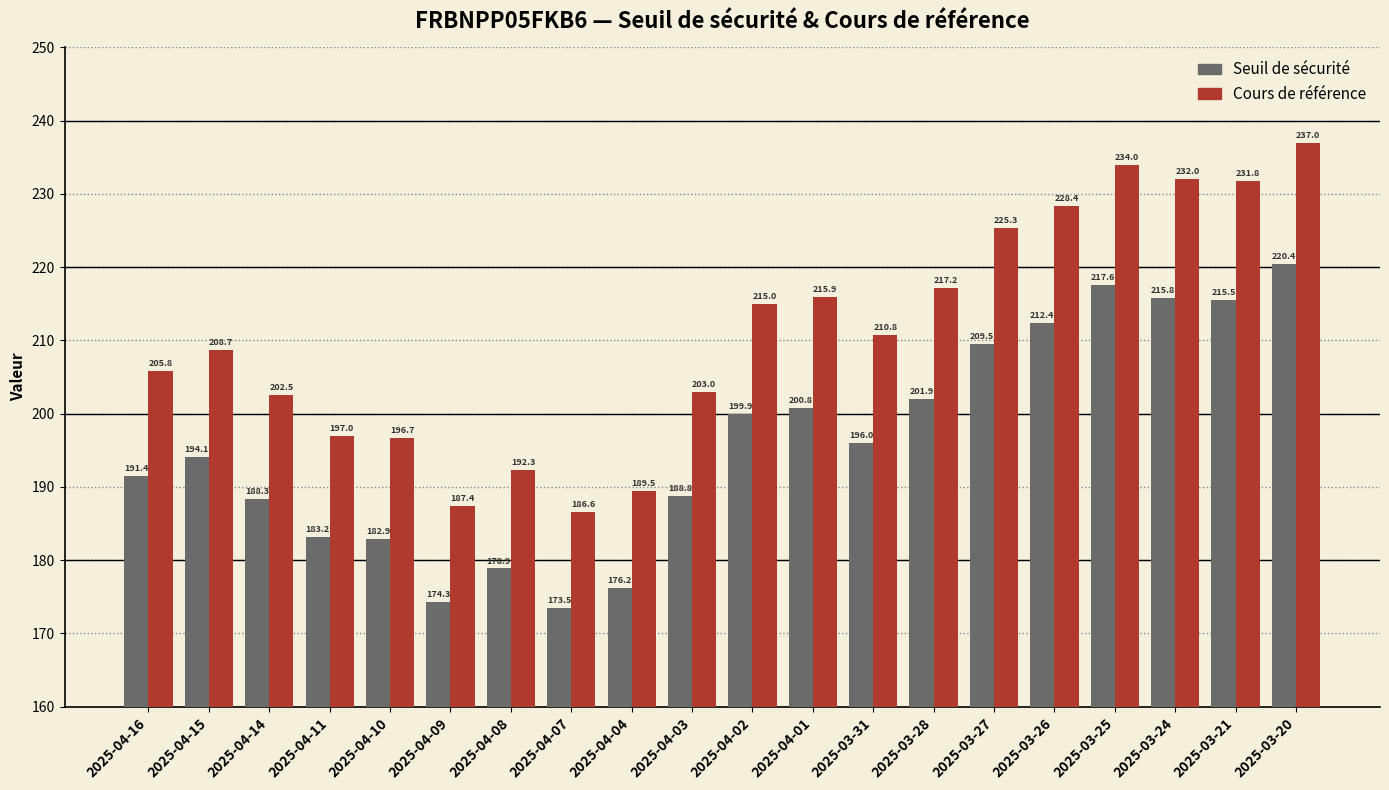

Which category has the lowest value in the Cours de référence series?

2025-04-07